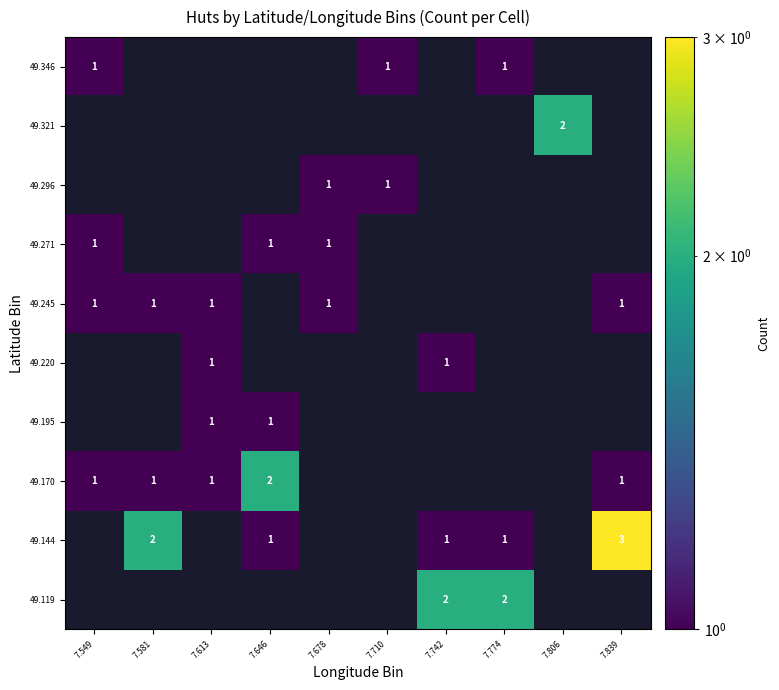

Which category has the lowest value across all series?

7.646